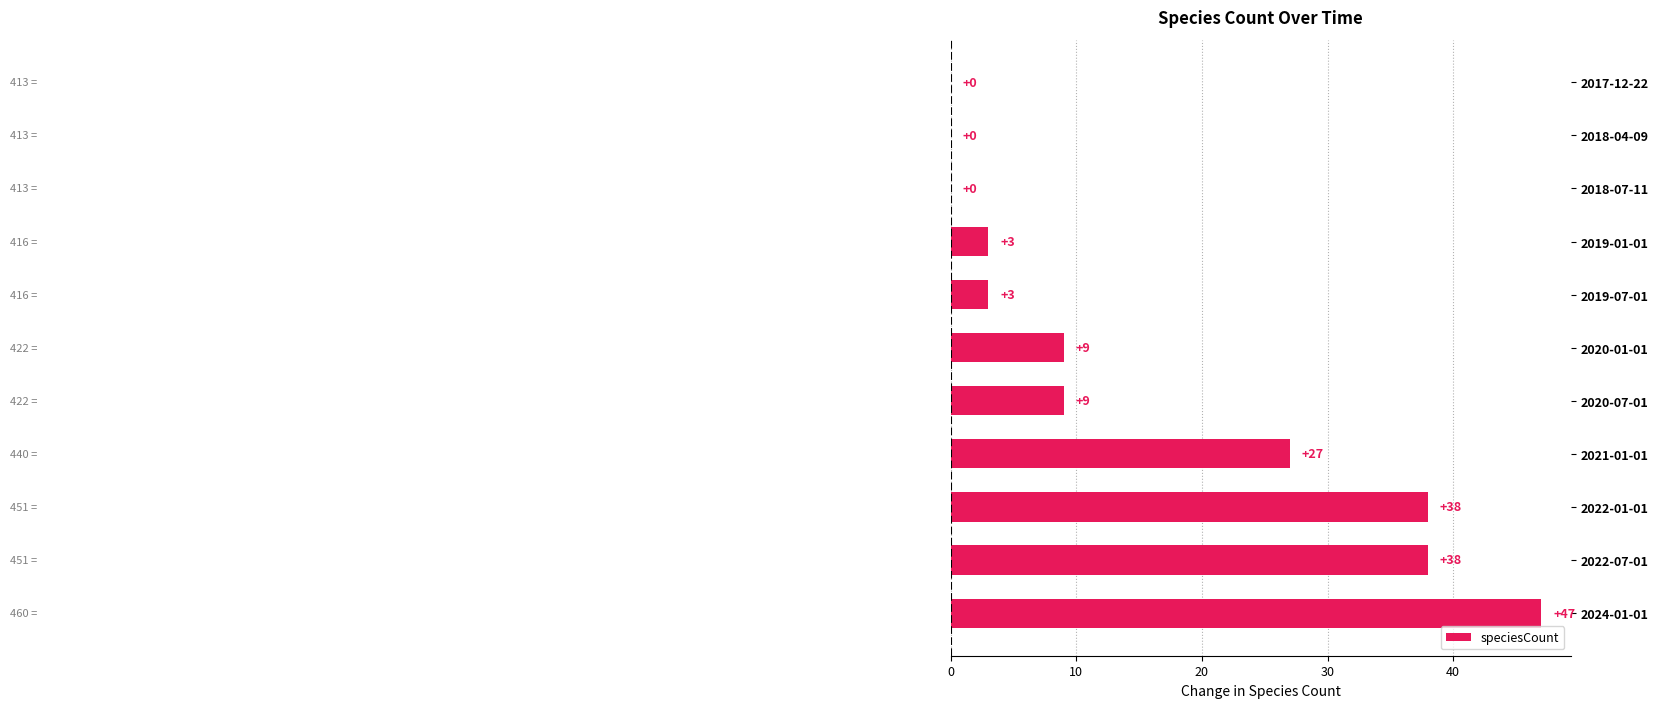

The chart shows a value of 0 at 2018-04-09. True or false?

True